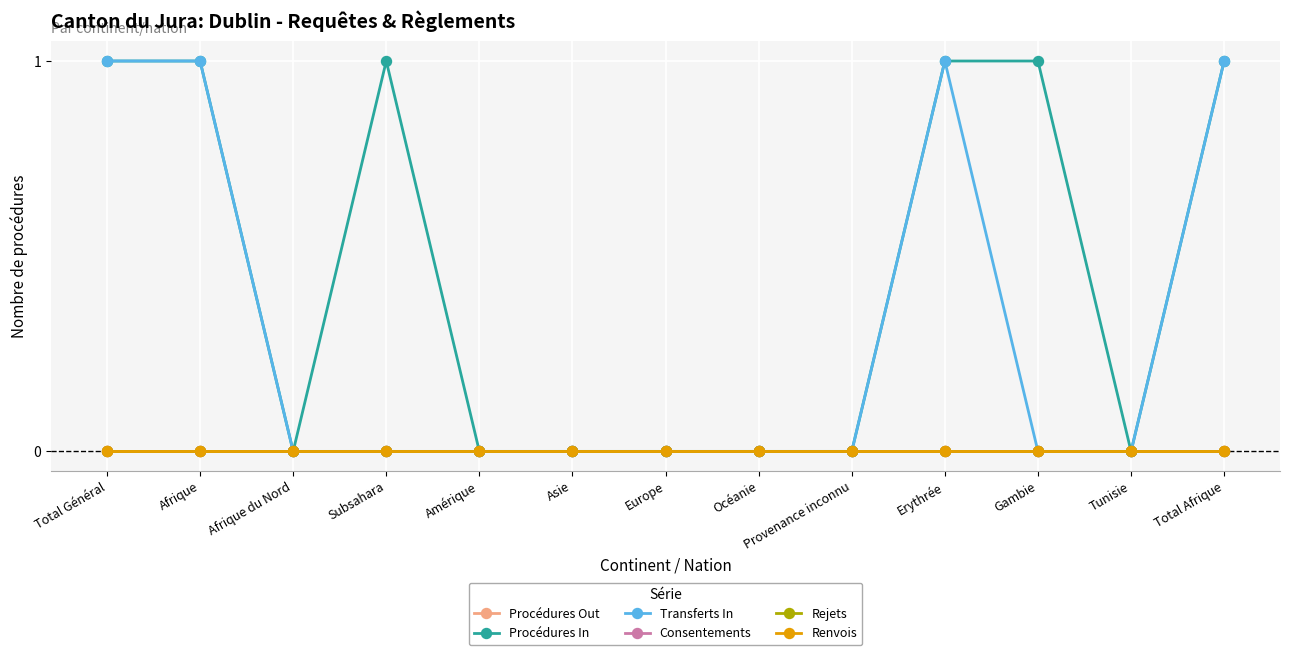

True or false: Consentements and Procédures Out cross at least once.

False